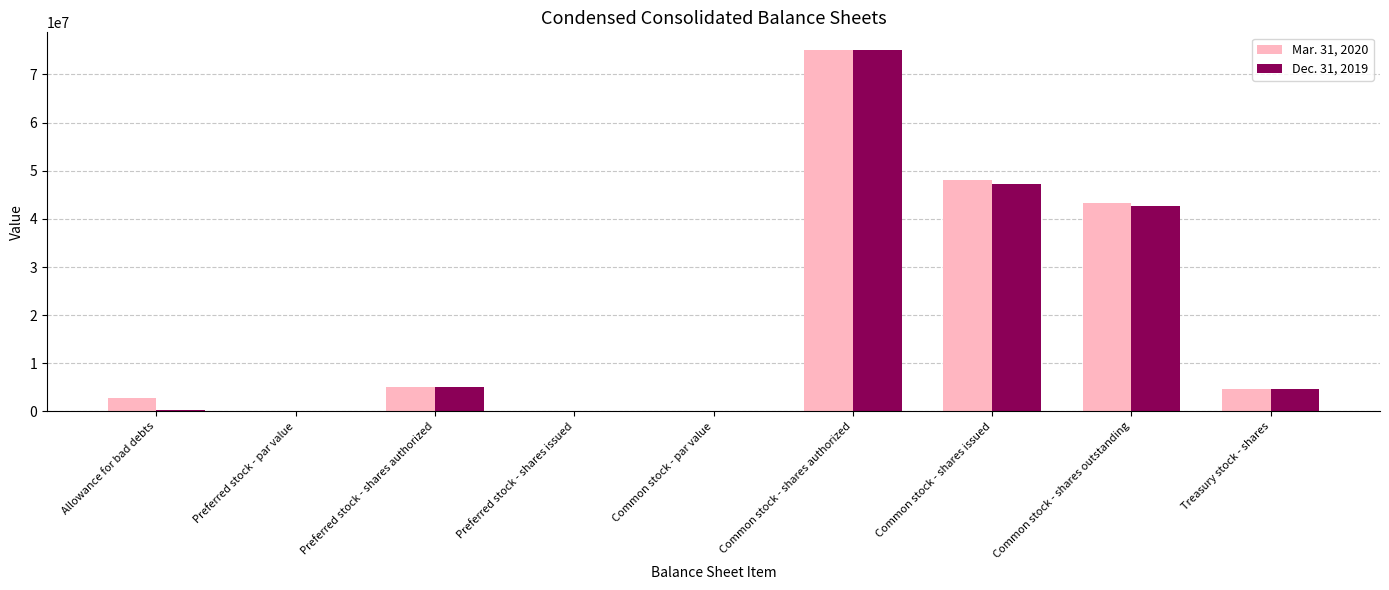

What is the greatest value displayed?

75000000